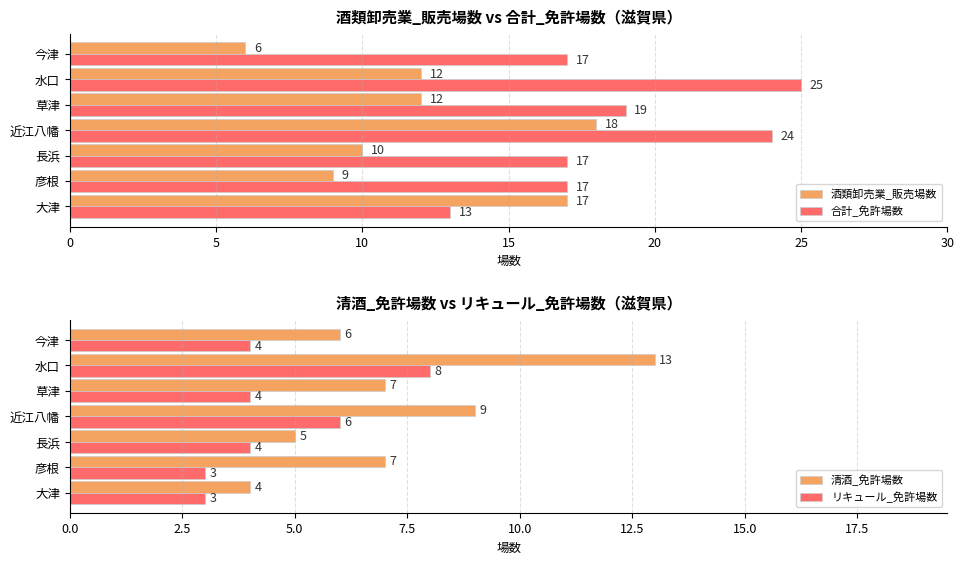

How many data points does each series have?

7